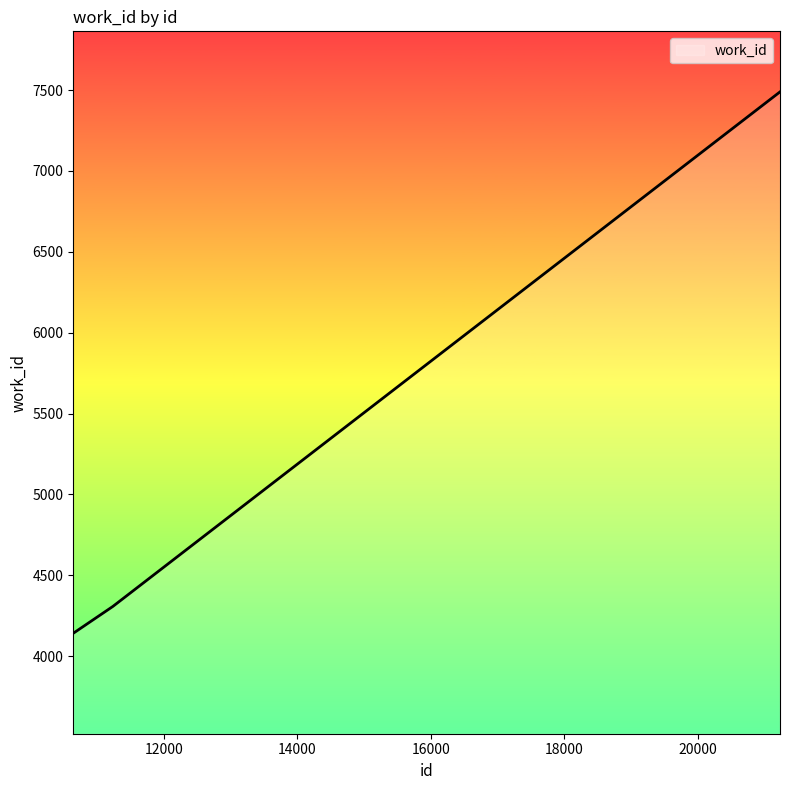

What is the smallest value displayed?

4141